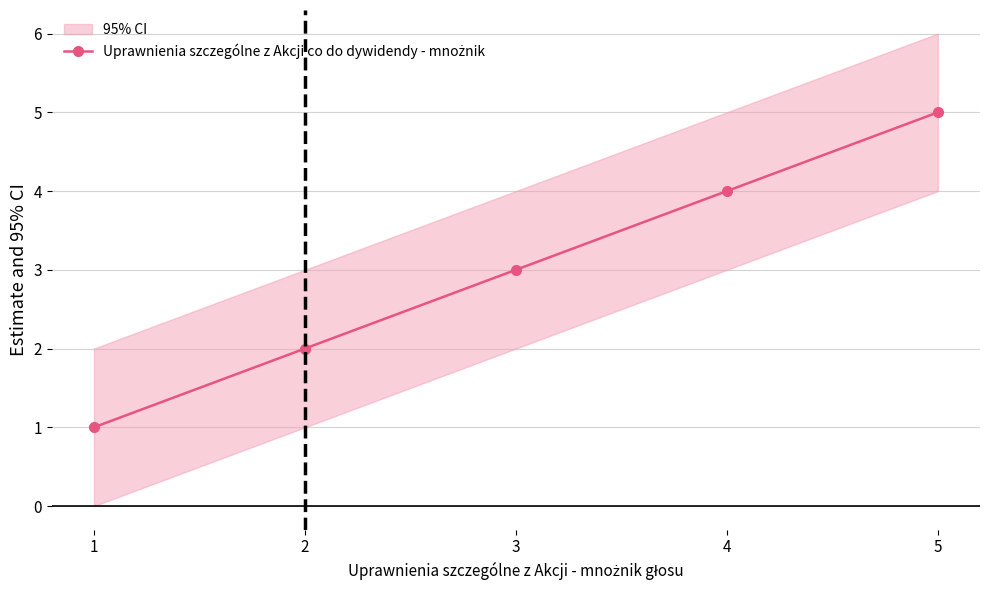

Does the chart have visible grid lines?

Yes